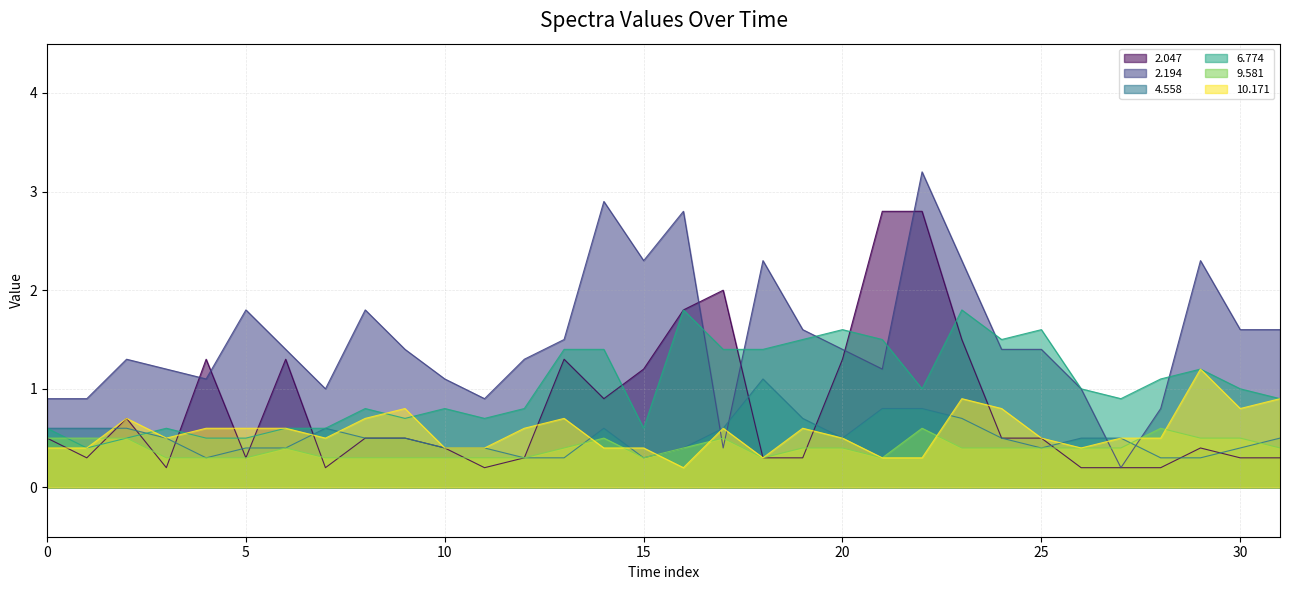

What is the label of the 8th point from the left?

2019/12/30 01:20